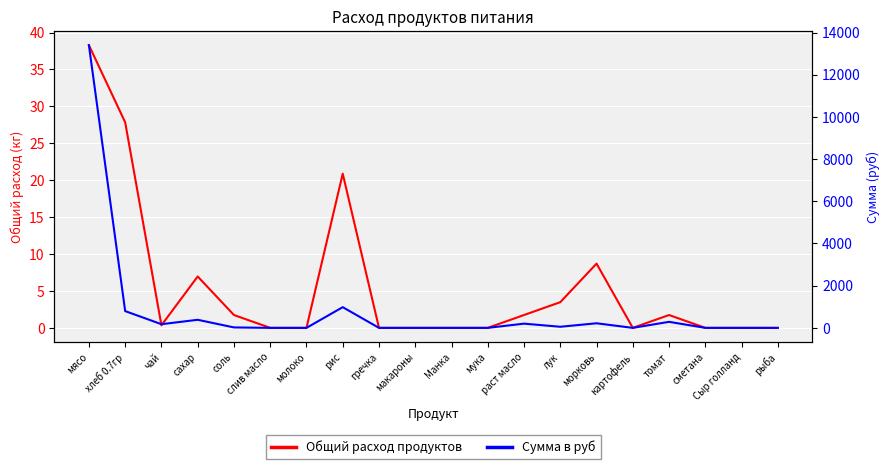

What is the maximum value for Общий расход продуктов?

38.3